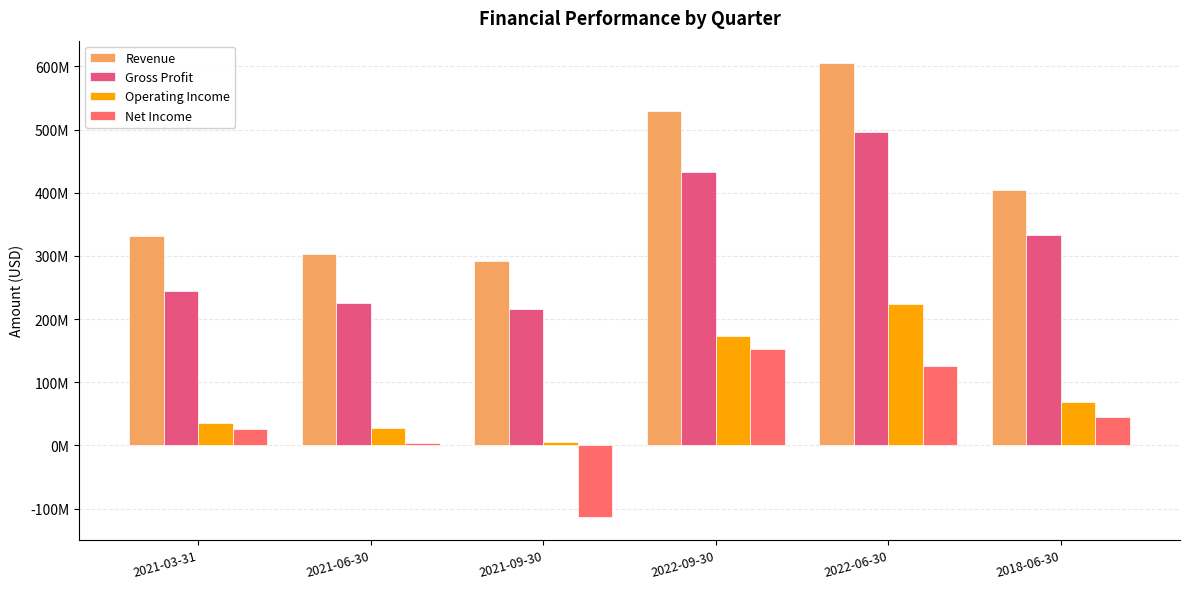

Where is Net Income nearest to the value 19166000?

2021-03-31